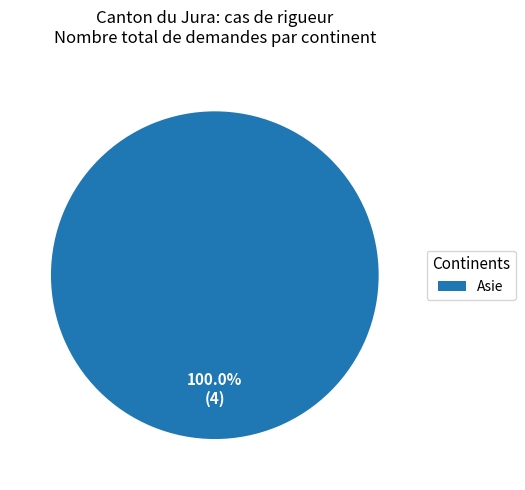

Rank the categories by value from lowest to highest.

Asie